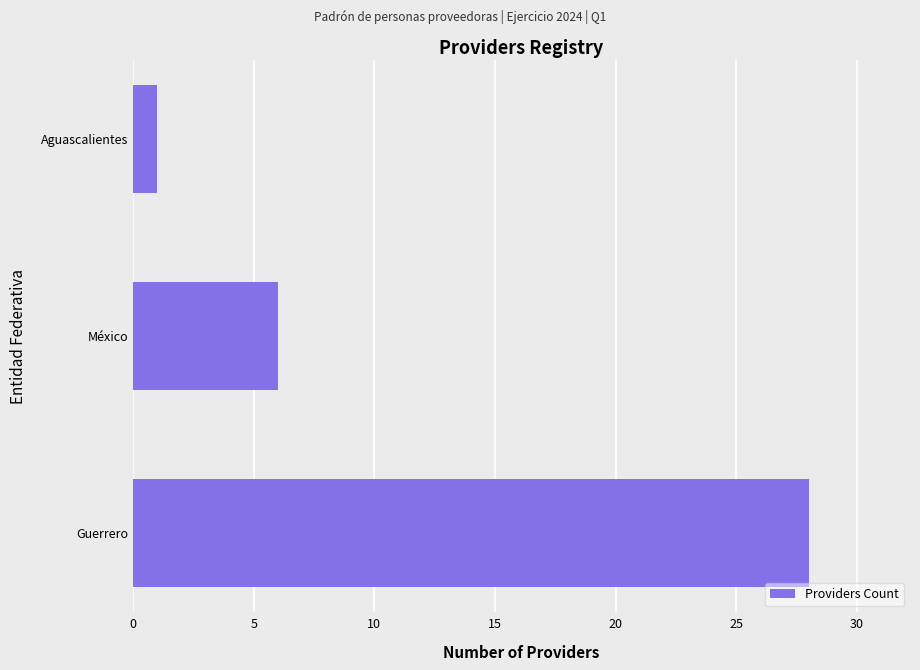

Reading top to bottom, transcribe all the data shown in this chart.

Aguascalientes=1	México=6	Guerrero=28